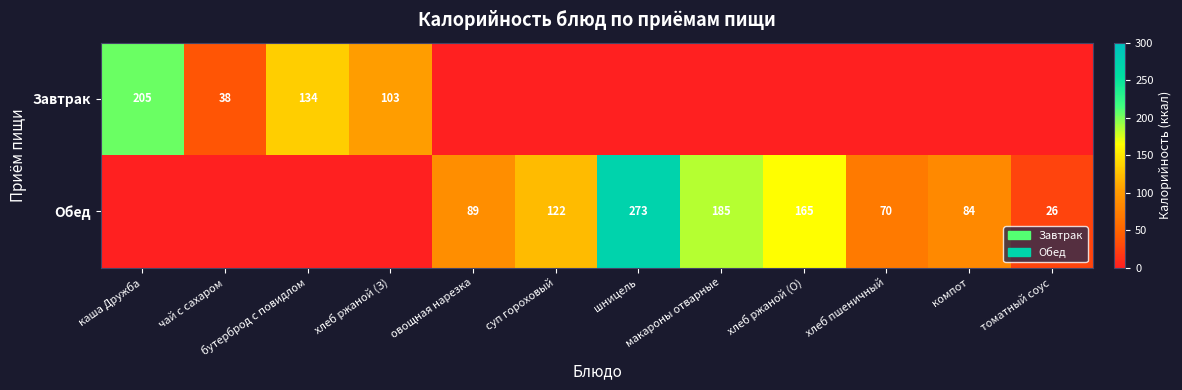

Is it true that Завтрак equals 22 at чай с сахаром?

False